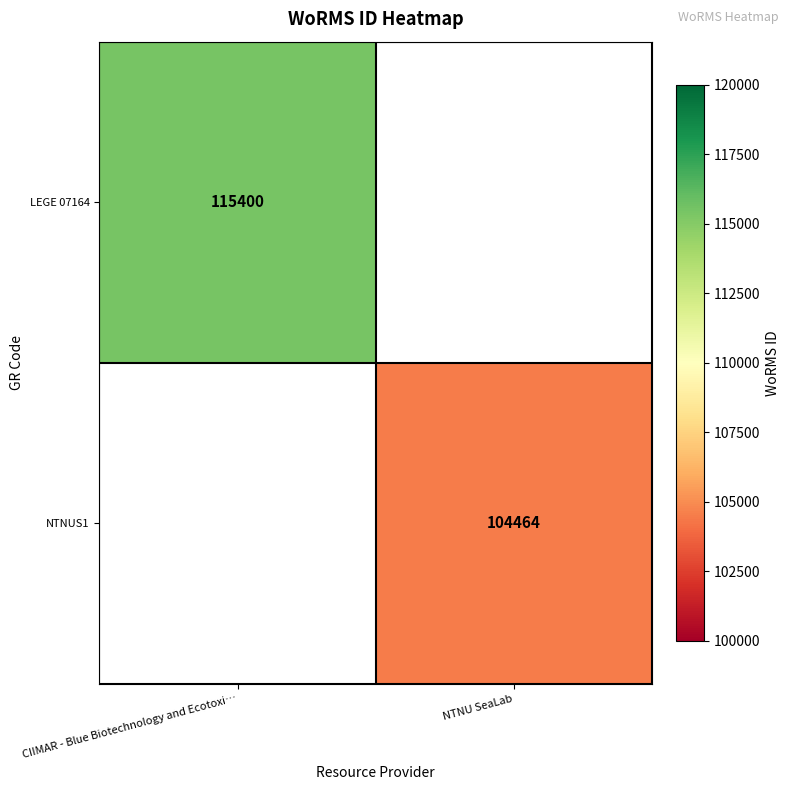

Is it true that NTNUS1 equals 33061 at NTNU SeaLab?

False